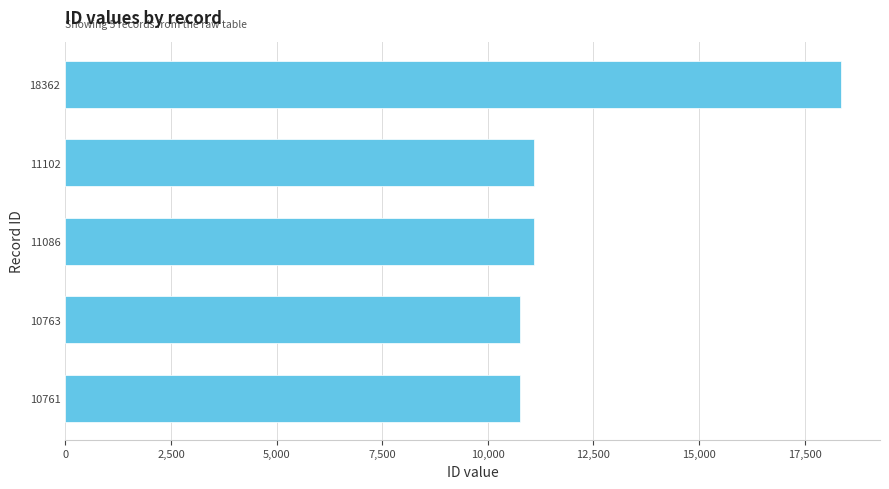

At which label is the value closest to 14561?

11102